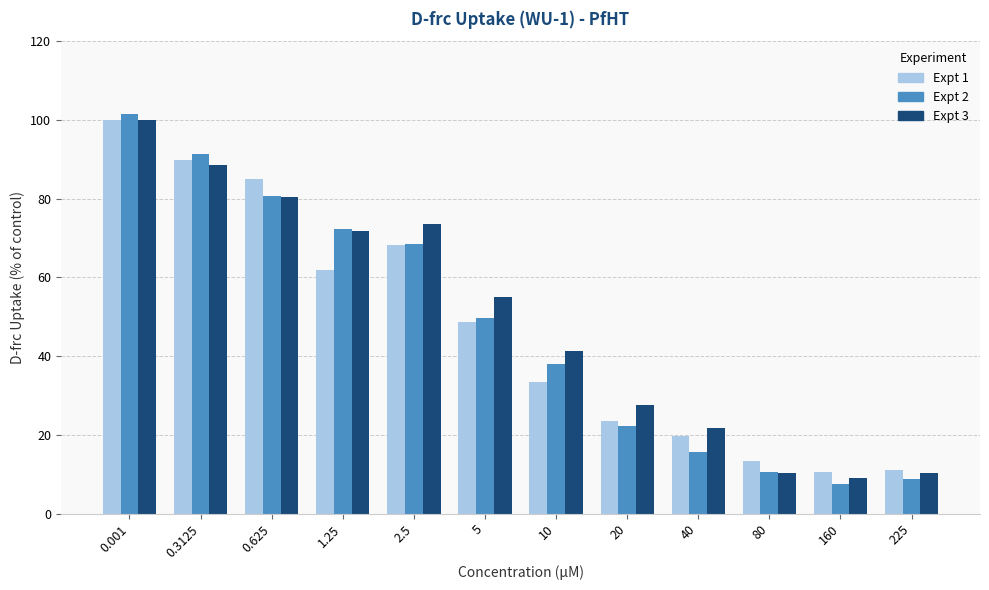

What position from the left is 1.25?

4